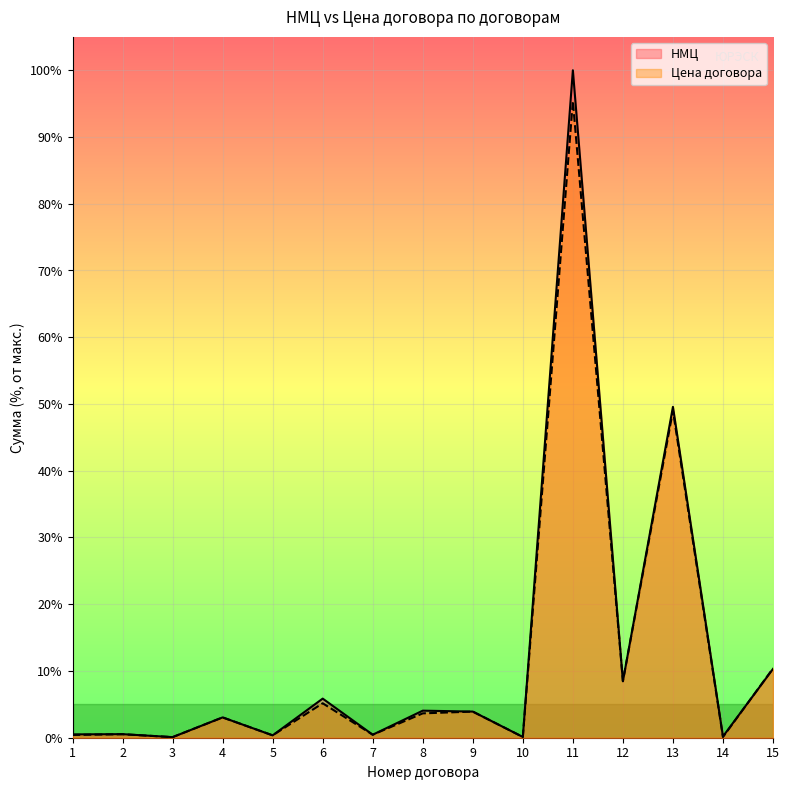

At which category is the sum across all series the highest?

11